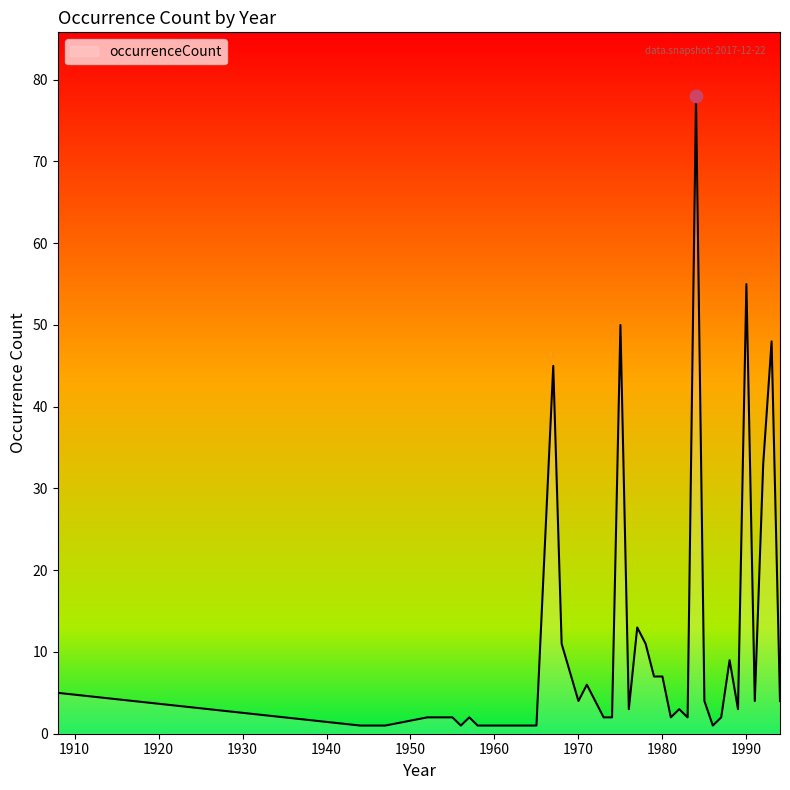

What is the greatest value displayed?

78